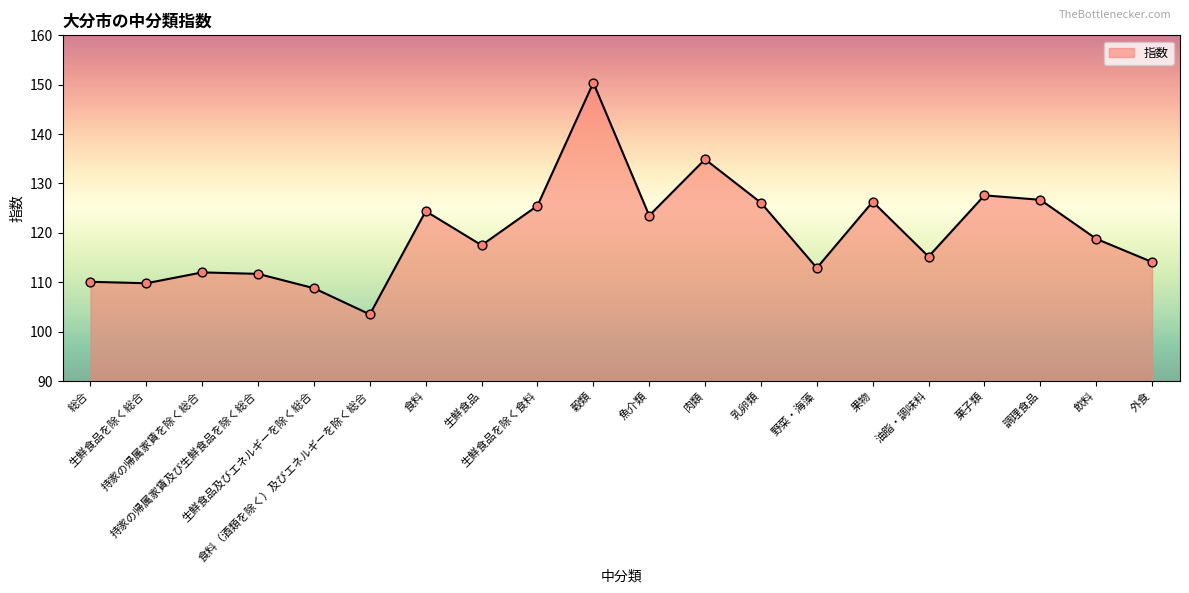

What is the smallest value displayed?

103.5